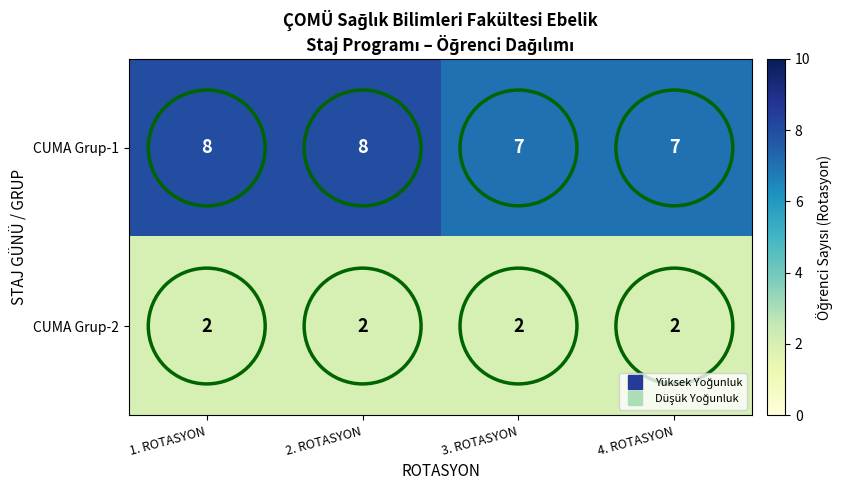

Is the value of CUMA Grup-2 at 3. ROTASYON greater than the value of CUMA Grup-1 at 3. ROTASYON?

No